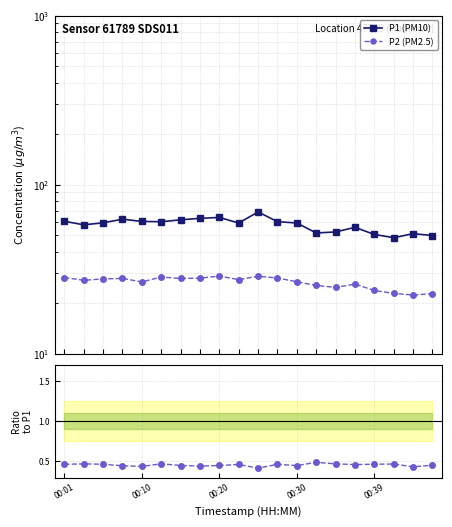

At which label does P2 (PM2.5) reach its peak?

00:20